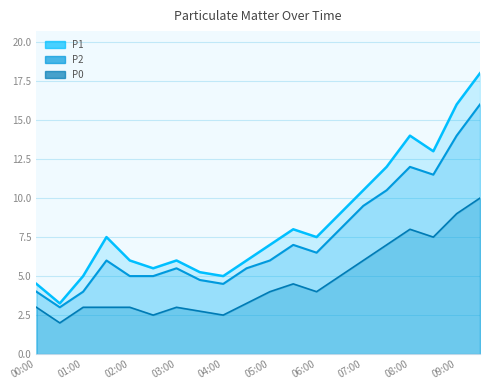

At which category is the sum across all series the highest?

19